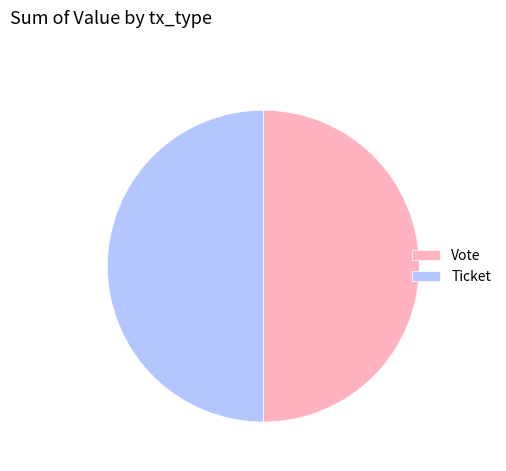

Approximately how many times larger is the value at Ticket compared to Vote?

1.0